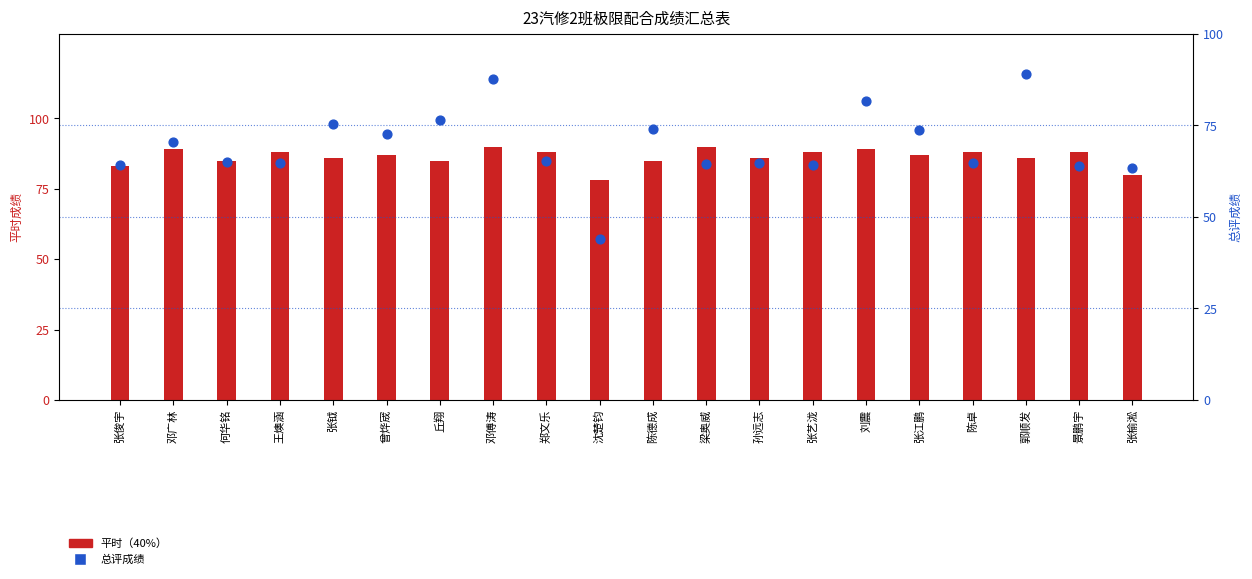

What are all the series names shown in the legend?

平时（40%）, 总评